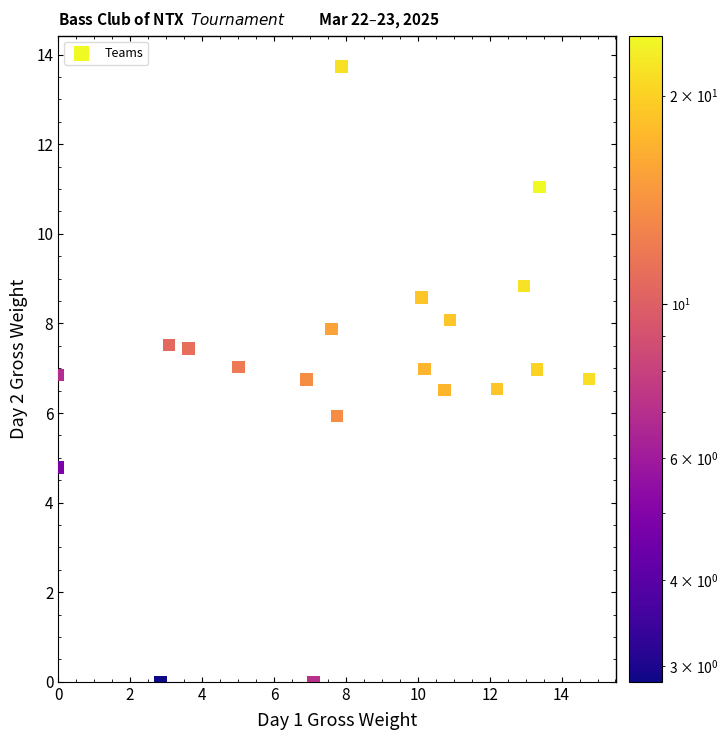

What is the range of X values (max minus min)?

14.8